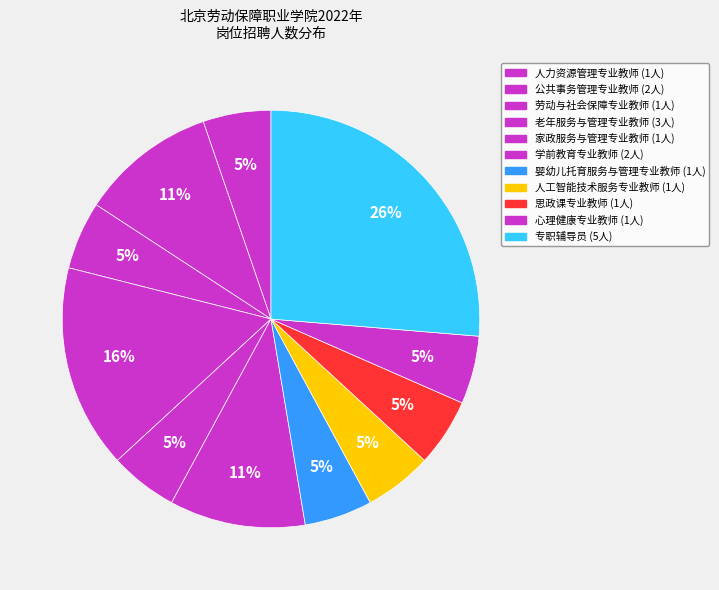

How much of the chart is everything except 思政课专业教师?

94.7%